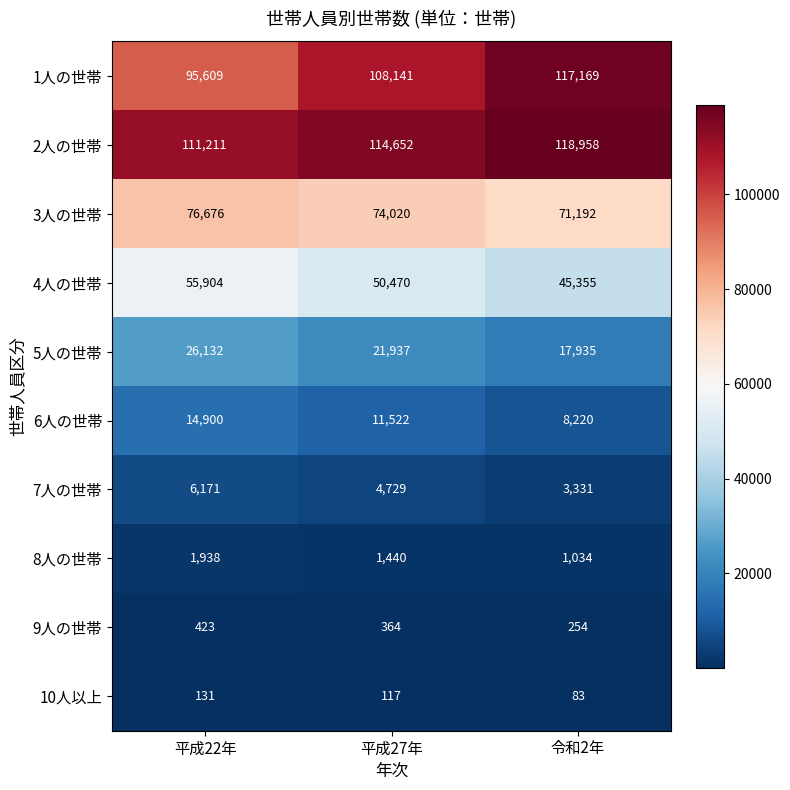

List the series in order of their peak value, highest first.

2人の世帯, 1人の世帯, 3人の世帯, 4人の世帯, 5人の世帯, 6人の世帯, 7人の世帯, 8人の世帯, 9人の世帯, 10人以上